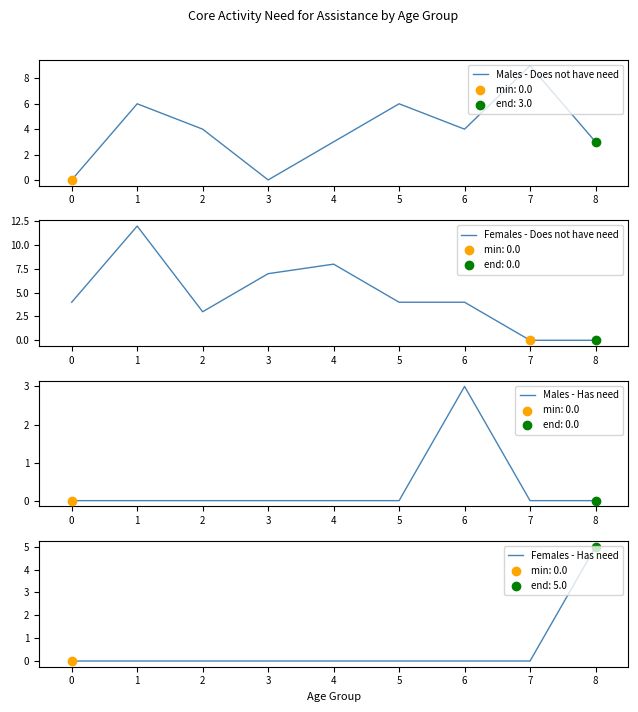

Which series contains the lowest Y value?

Males - Does not have need